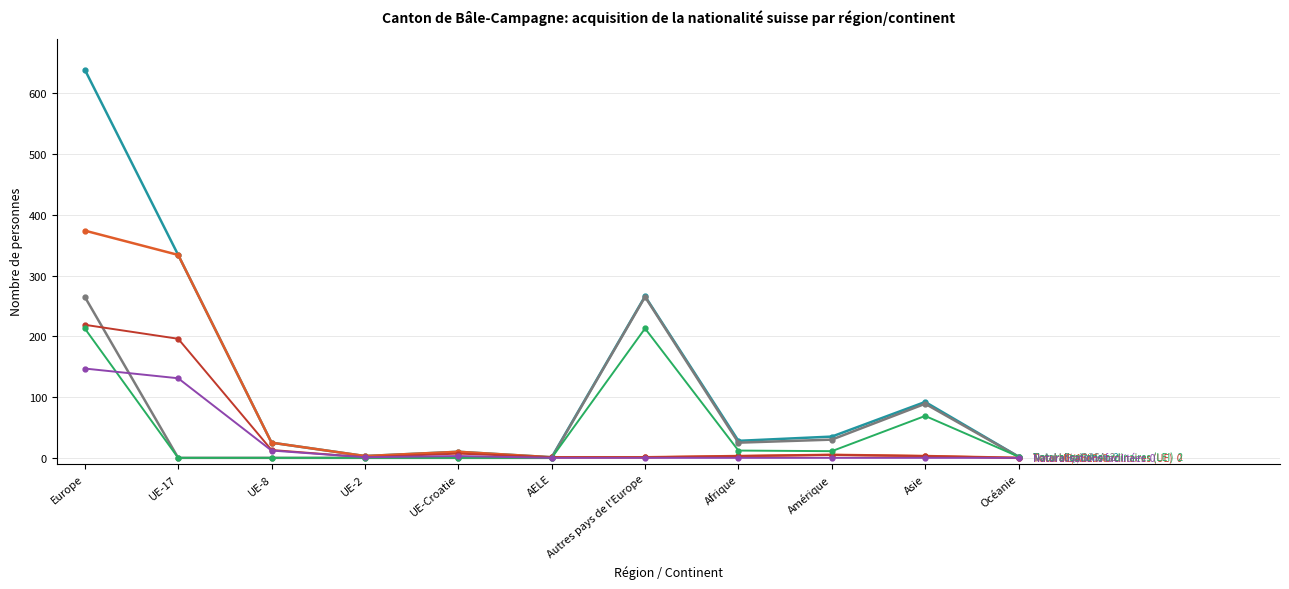

What is the label of the 2nd point from the left?

UE-17